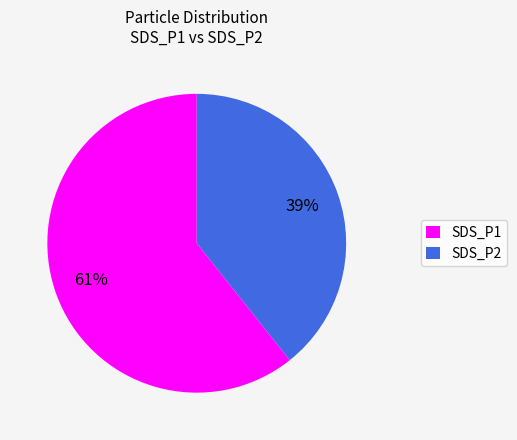

To the nearest percent, what is the average slice percentage?

50%